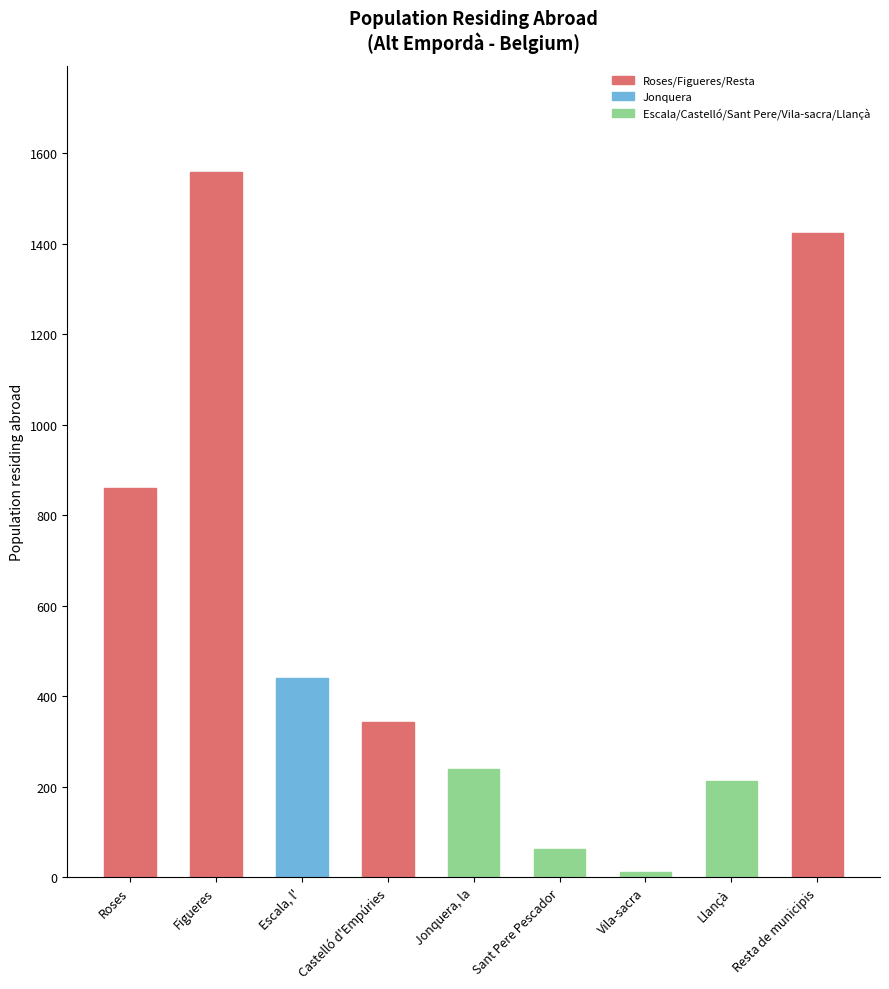

Reading left to right, what are all the values shown in this chart?

859	1559	440	343	238	63	12	212	1424